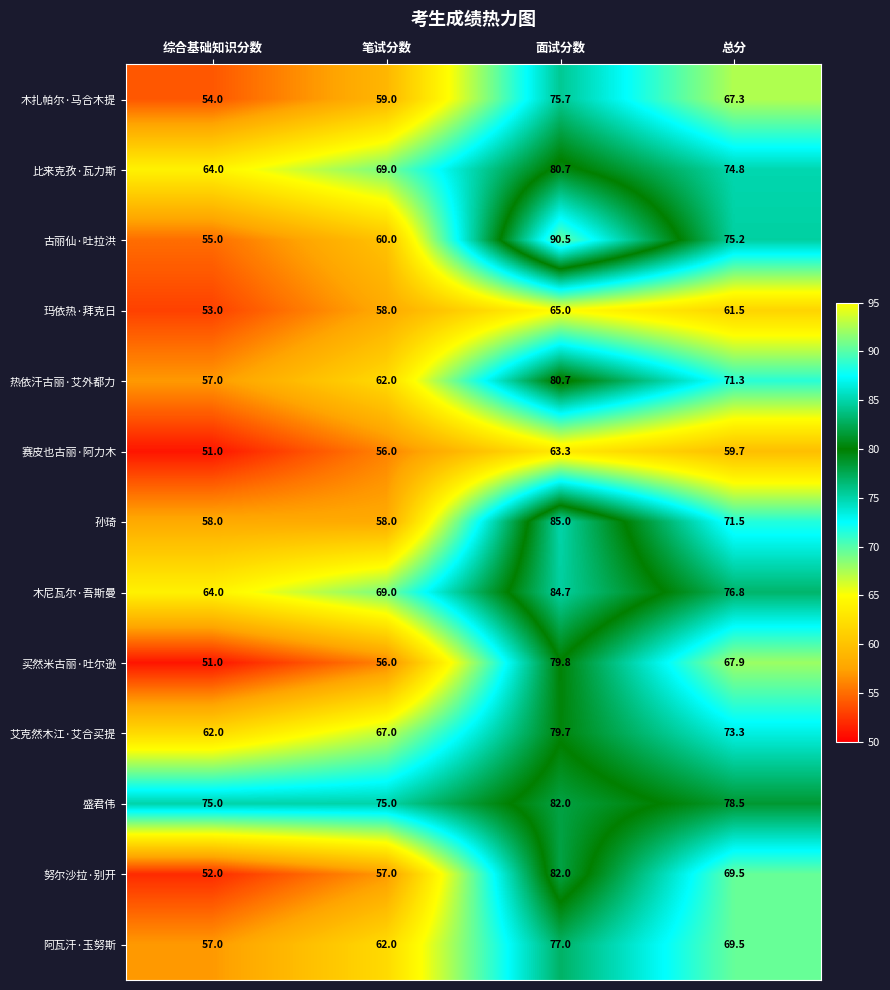

Which label corresponds to the smallest value in the chart?

综合基础知识分数